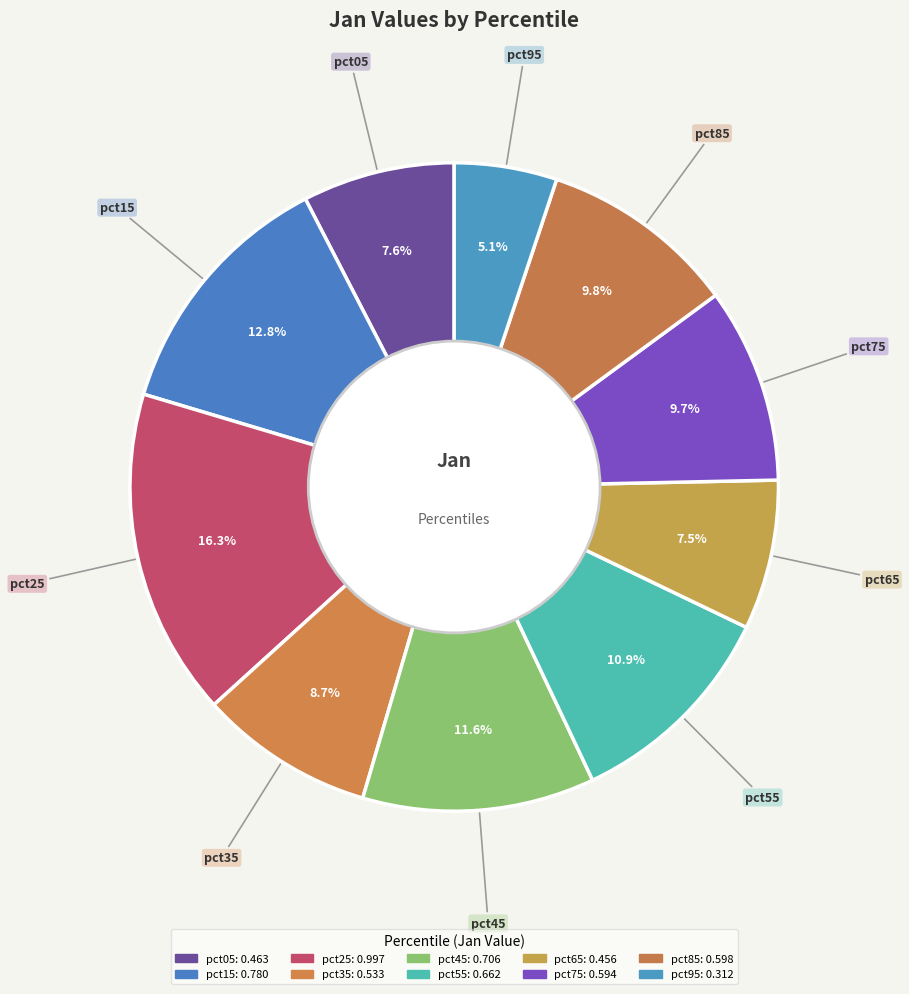

Which category has the biggest portion of the pie?

pct25